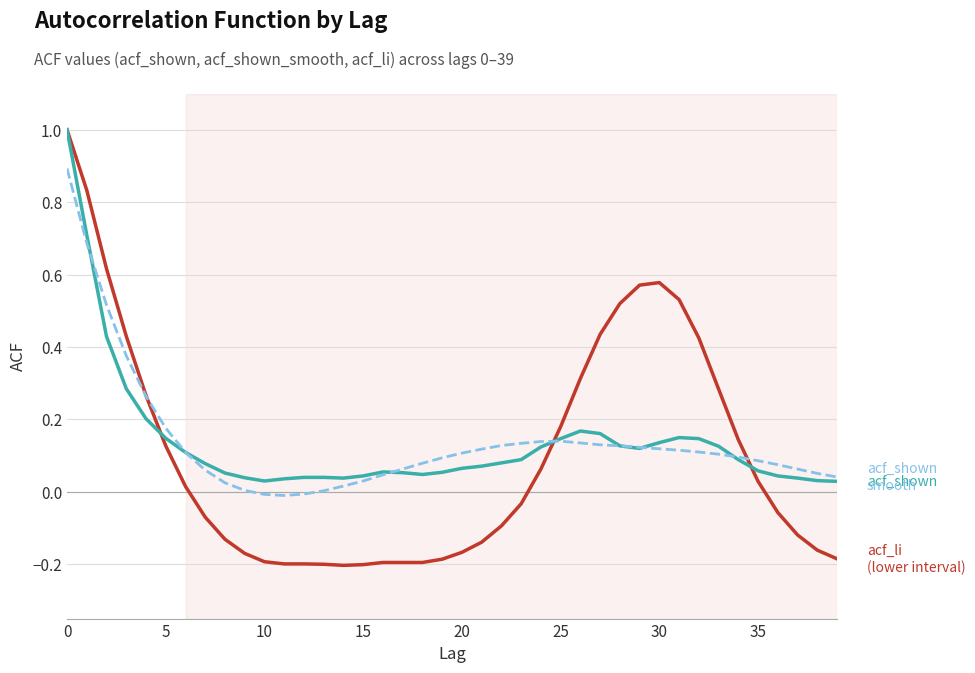

What is the greatest value displayed?

1.0